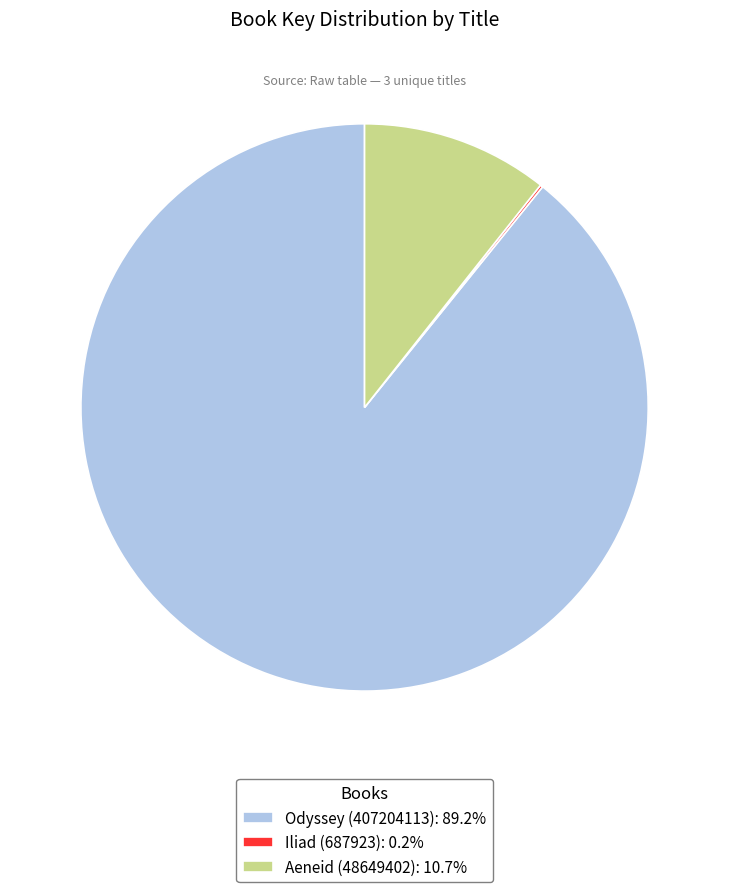

Does any single category account for the majority?

Yes